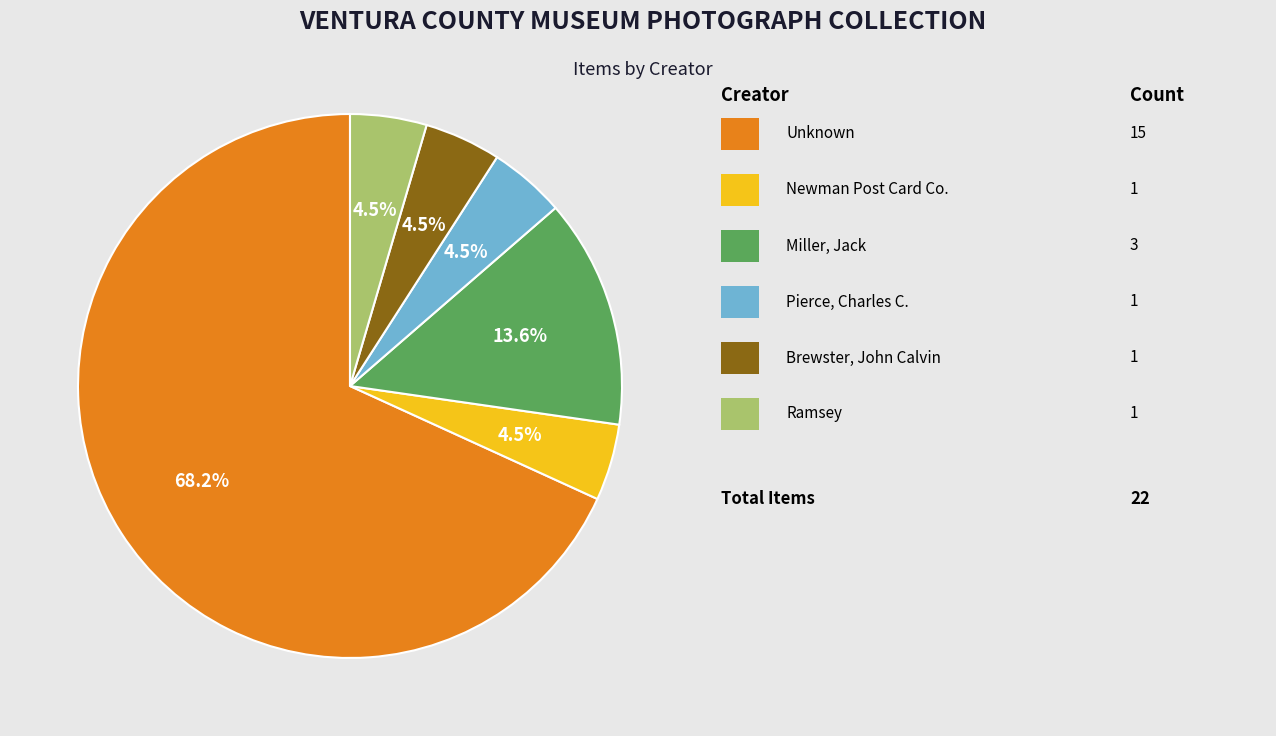

Which category has the smallest portion of the pie?

Newman Post Card Co.